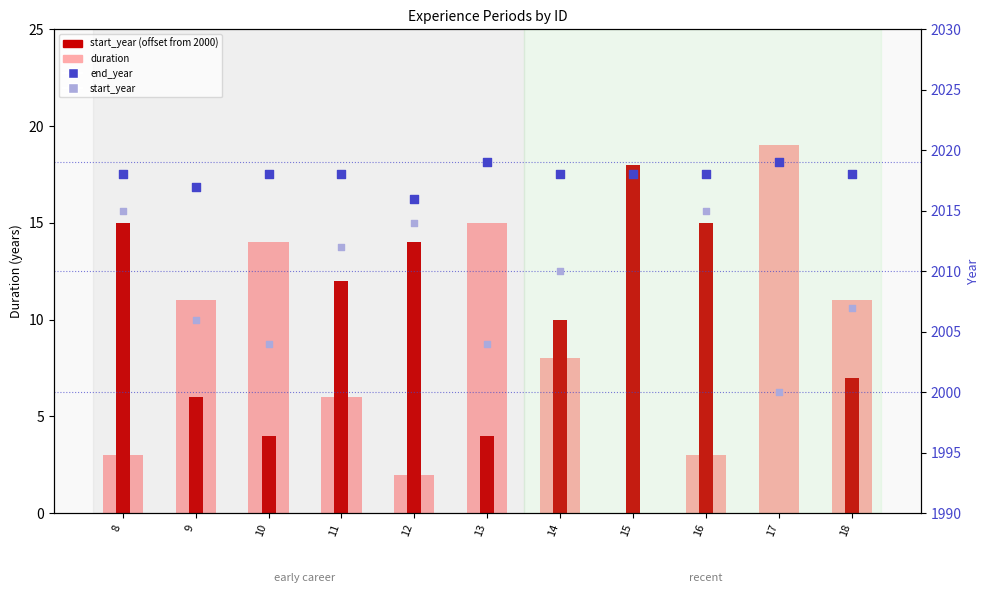

Is the value of duration at 13 greater than the value of end_year at 17?

No